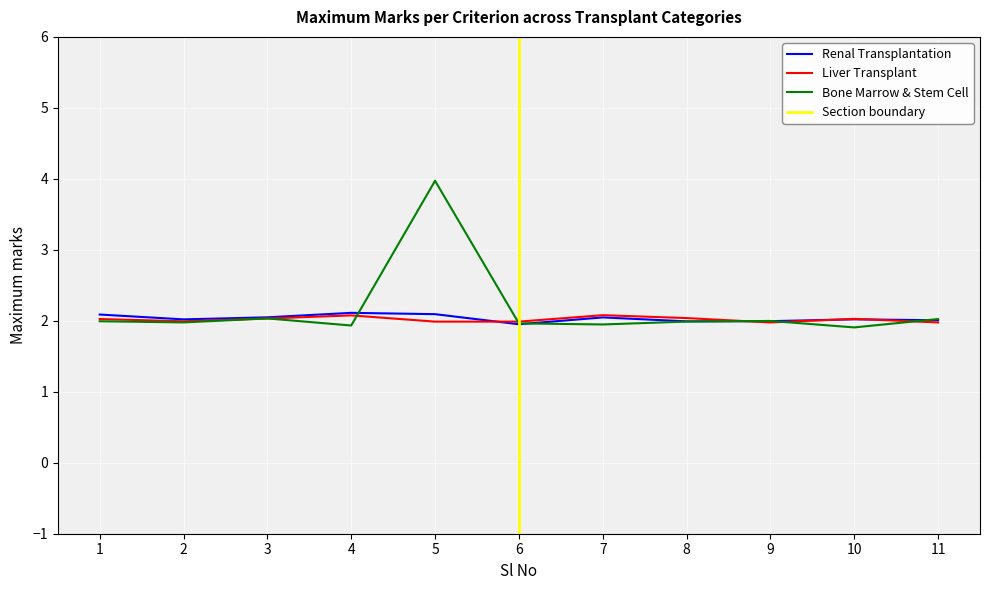

Rank the series by their maximum value, from lowest to highest.

Renal Transplantation, Liver Transplant, Bone Marrow & Stem Cell